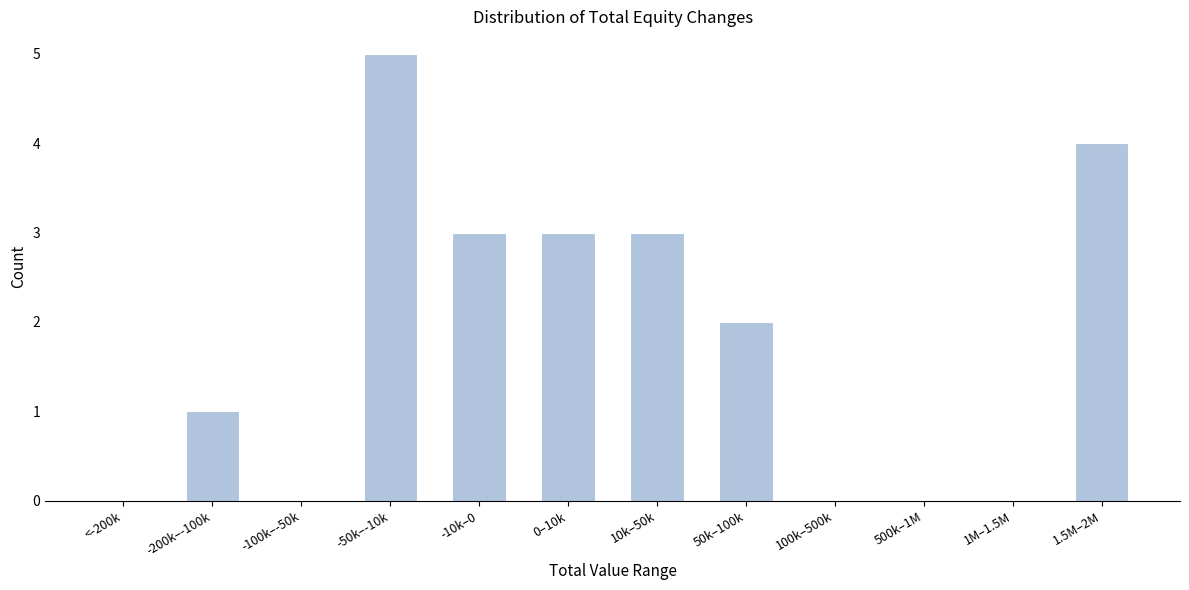

Reading left to right, transcribe all the data shown in this chart.

<-200k=0	-200k–-100k=1	-100k–-50k=0	-50k–-10k=5	-10k–0=3	0–10k=3	10k–50k=3	50k–100k=2	100k–500k=0	500k–1M=0	1M–1.5M=0	1.5M–2M=4